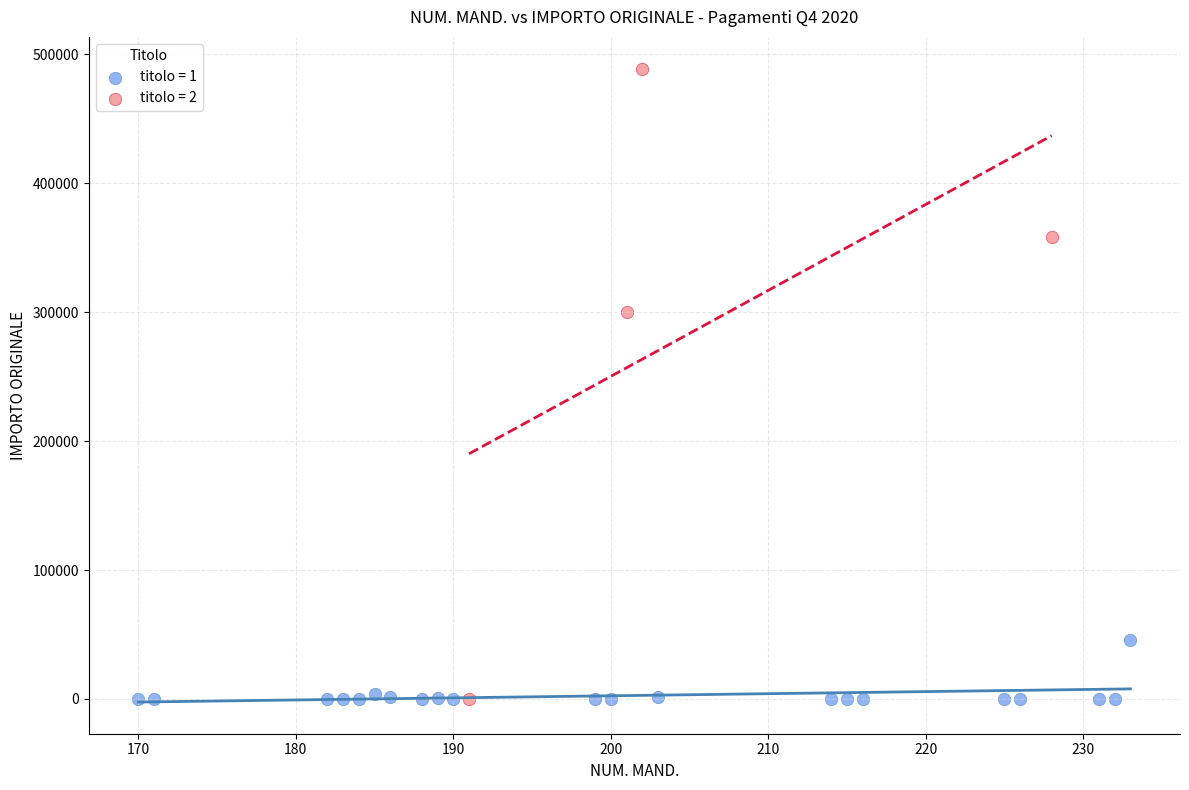

What are all the series names shown in the legend?

titolo = 1, titolo = 2